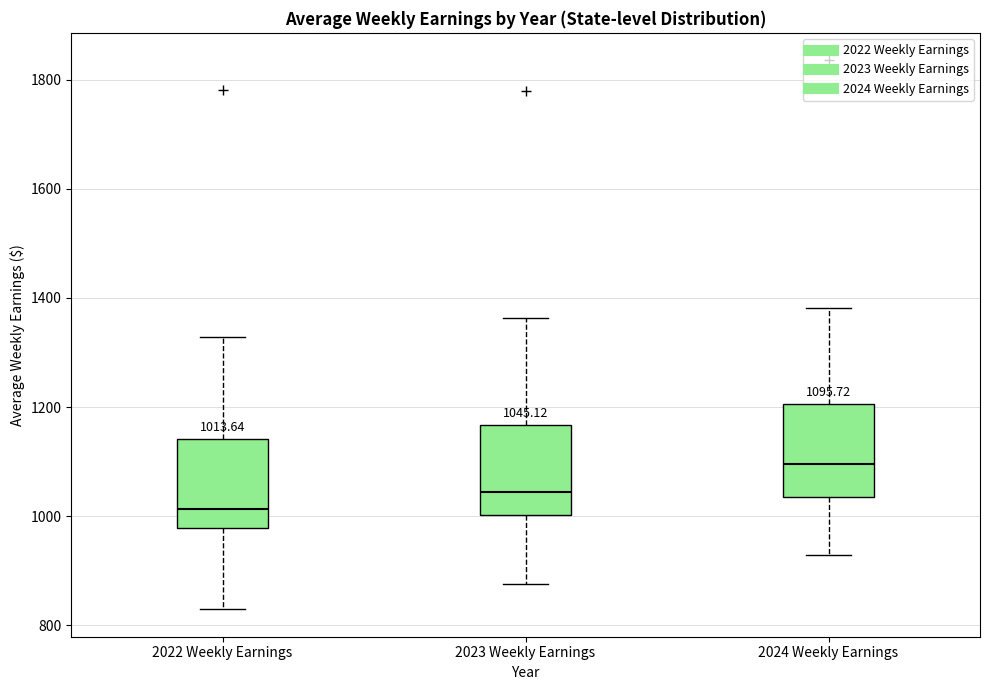

Which box's median line is the lowest?

2022 Weekly Earnings